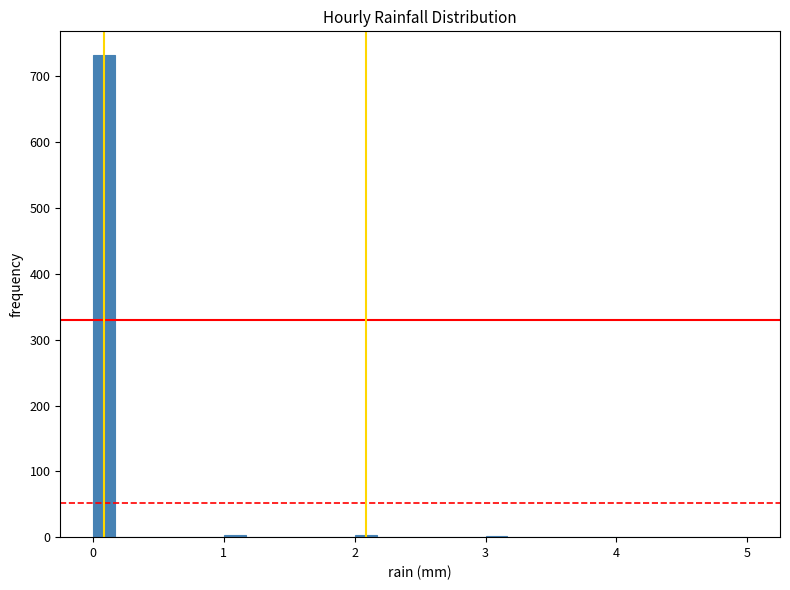

Read against the x-axis, roughly where is the centre of the tallest bar?

0.1